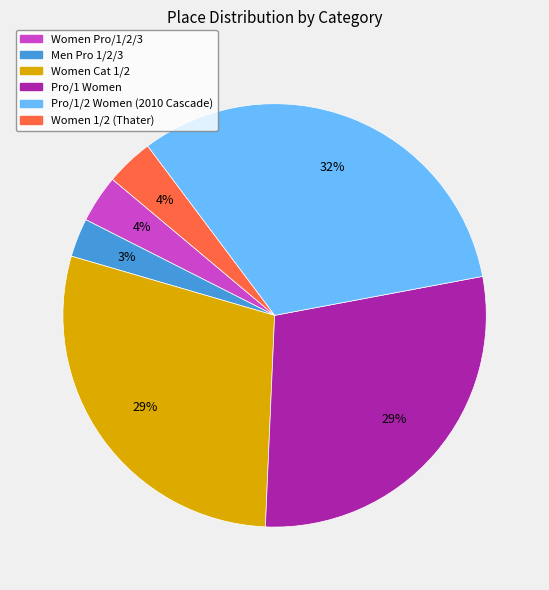

To the nearest percent, what is the difference between the largest and smallest slice percentages?

29%